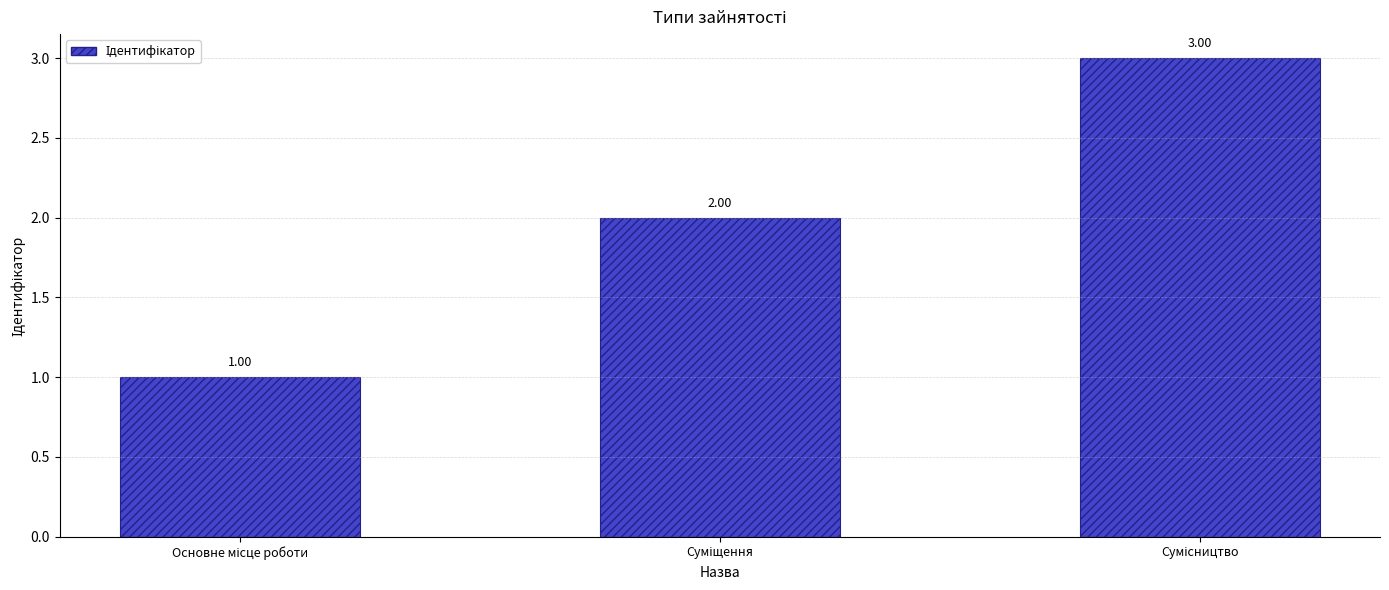

What is the average value?

2